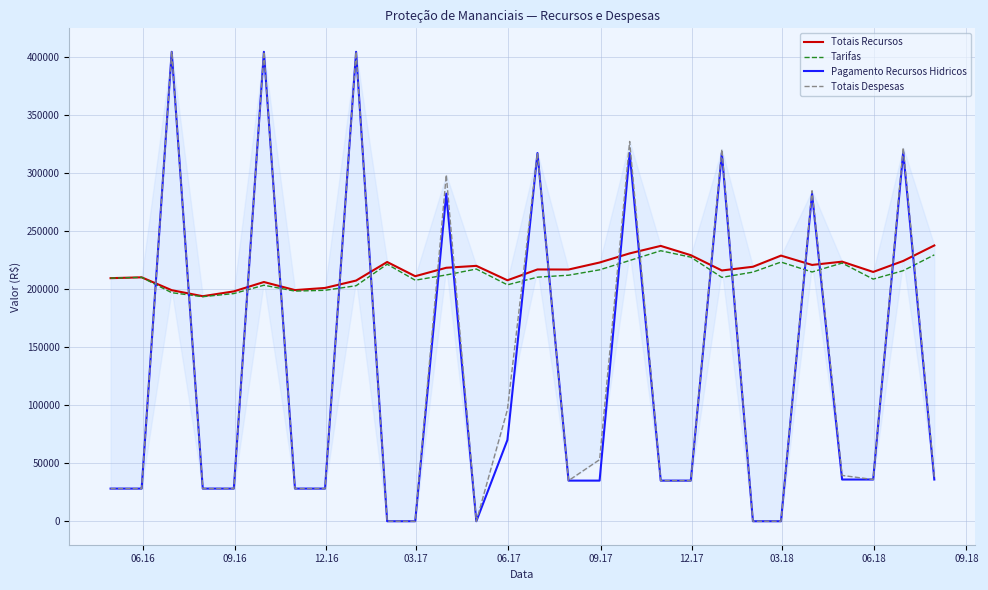

How many times do Pagamento Recursos Hidricos and Tarifas cross each other?

18